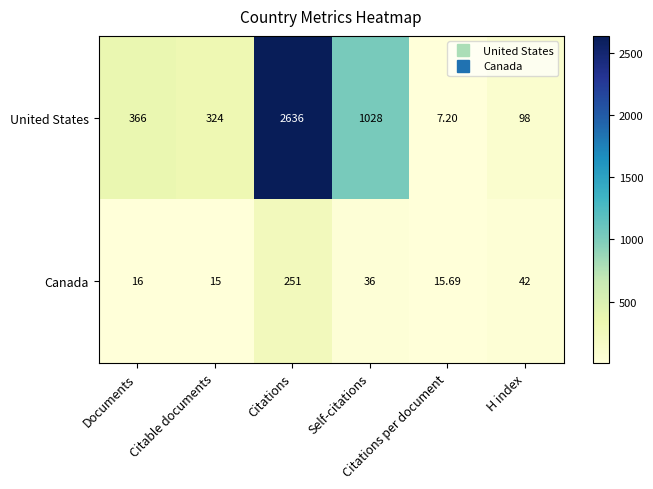

Which series has the largest total across all categories?

United States